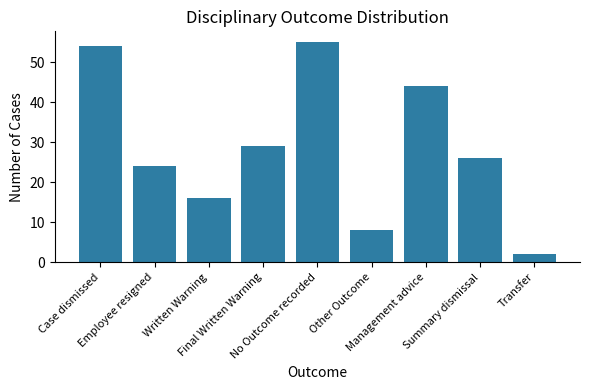

What is the difference between the maximum and minimum values?

53